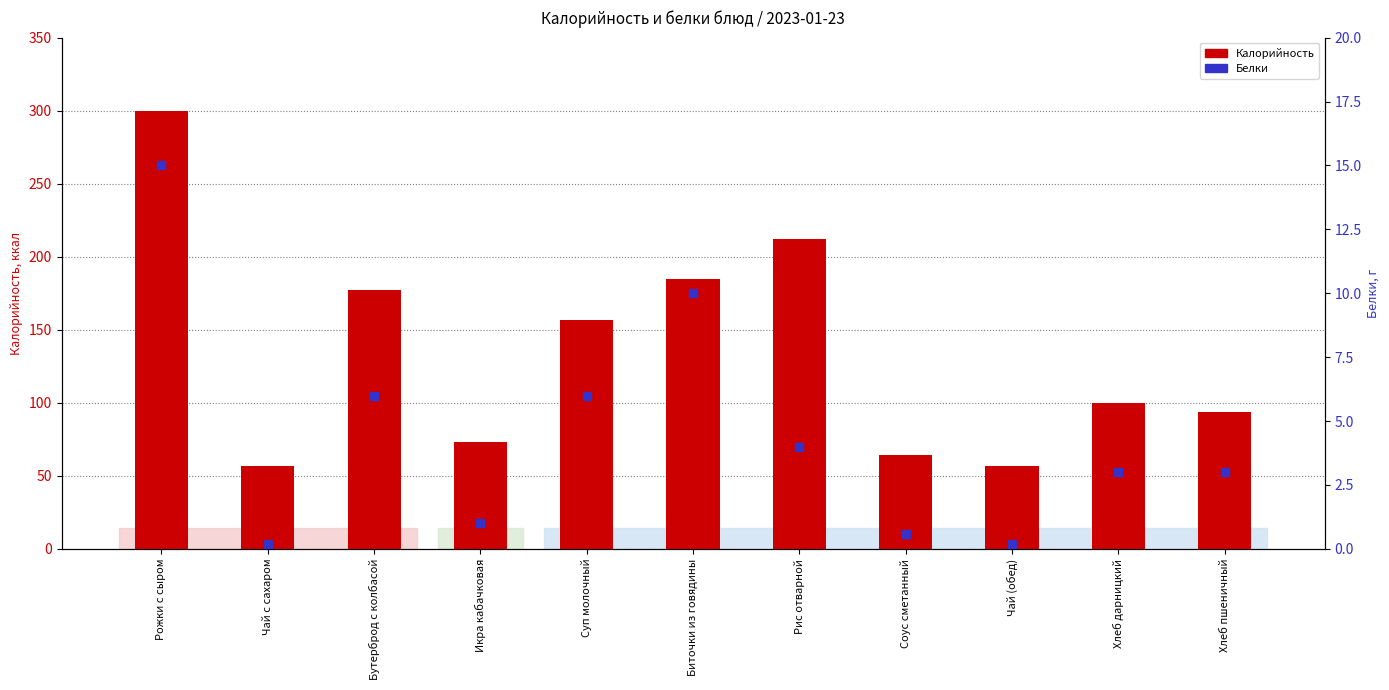

Which series has the largest total across all categories?

Калорийность